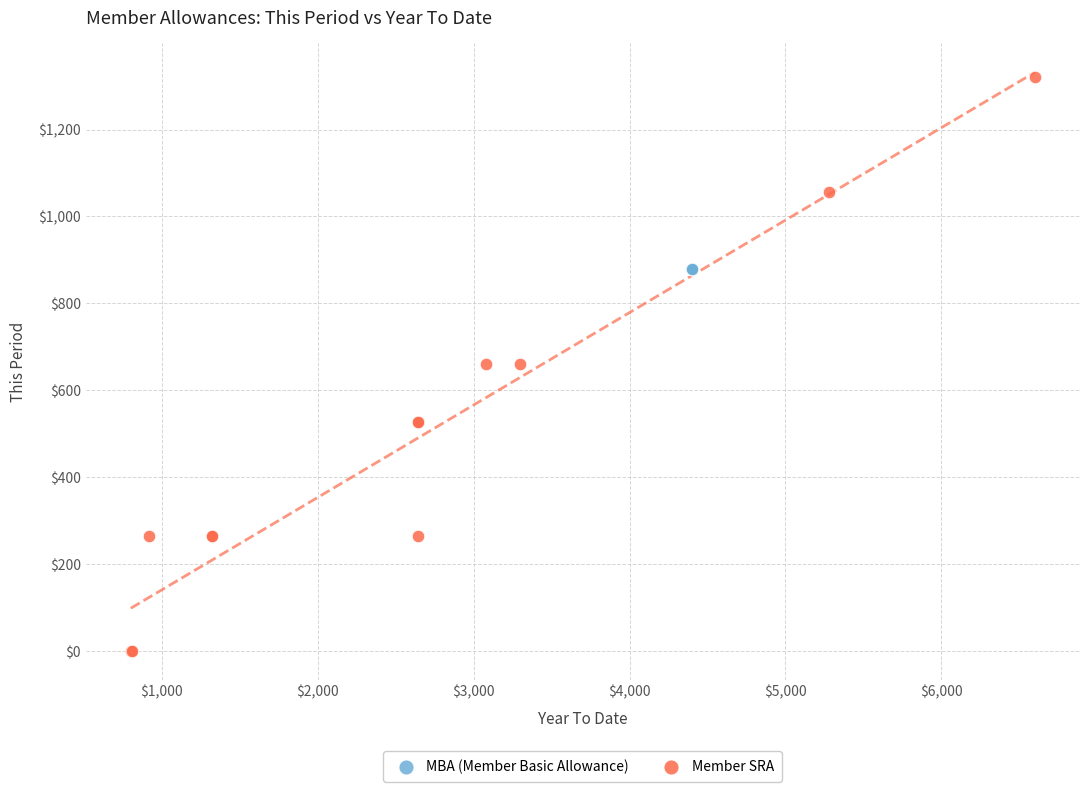

Which series contains the highest Y value?

Member SRA